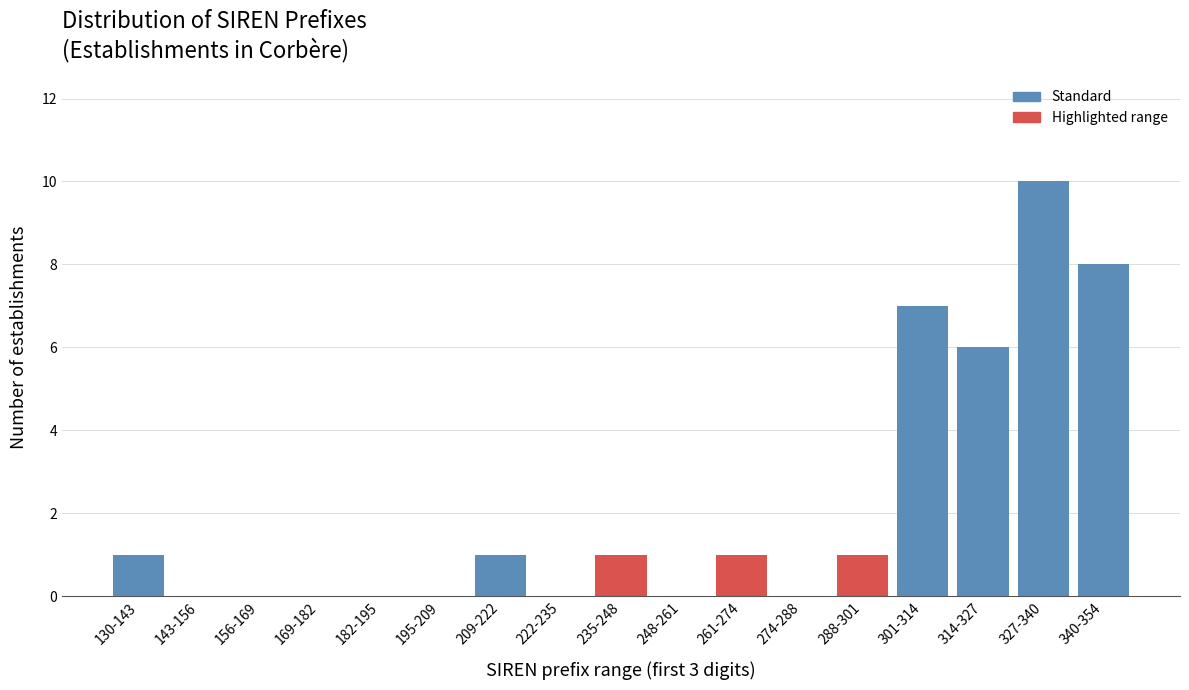

Reading right to left, what are all the values shown in this chart?

340-354=8	327-340=10	314-327=6	301-314=7	288-301=1	274-288=0	261-274=1	248-261=0	235-248=1	222-235=0	209-222=1	195-209=0	182-195=0	169-182=0	156-169=0	143-156=0	130-143=1